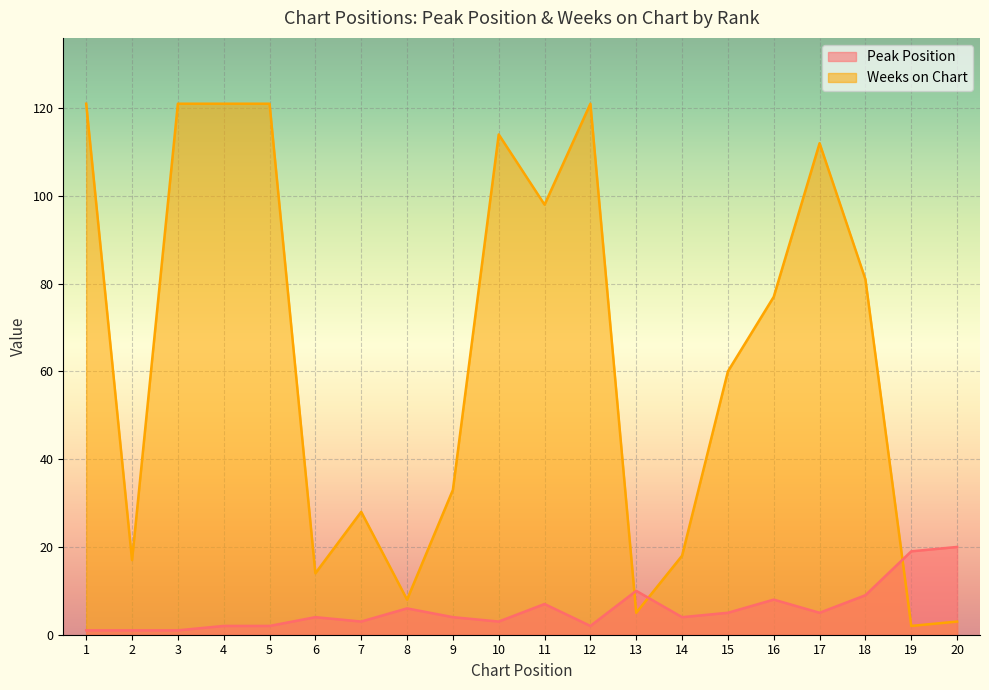

Where do Peak Position and Weeks on Chart first cross each other?

12 and 13